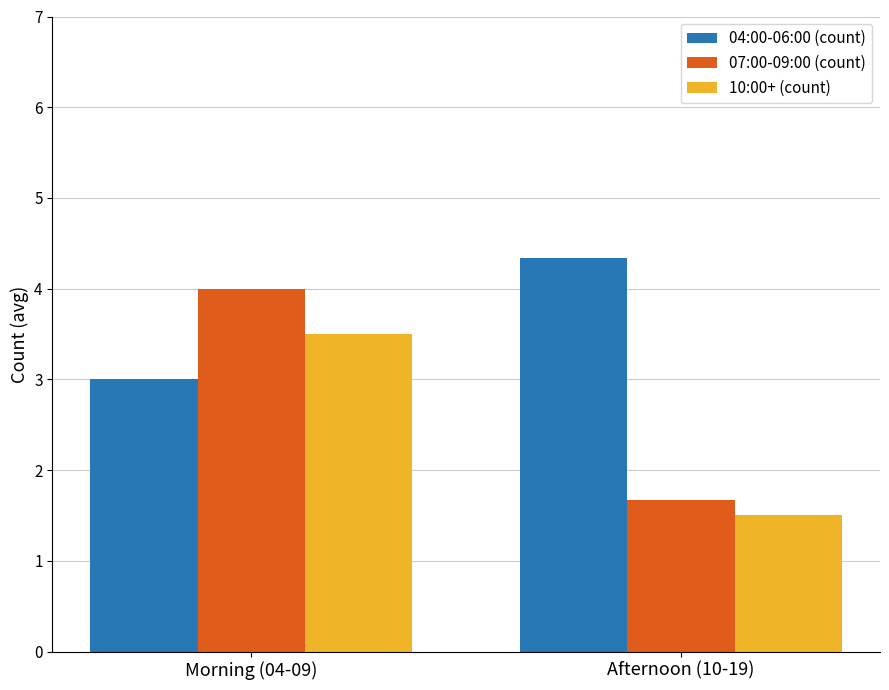

What is the approximate value of 10:00+ (count) at Afternoon (10-19)?

1.5